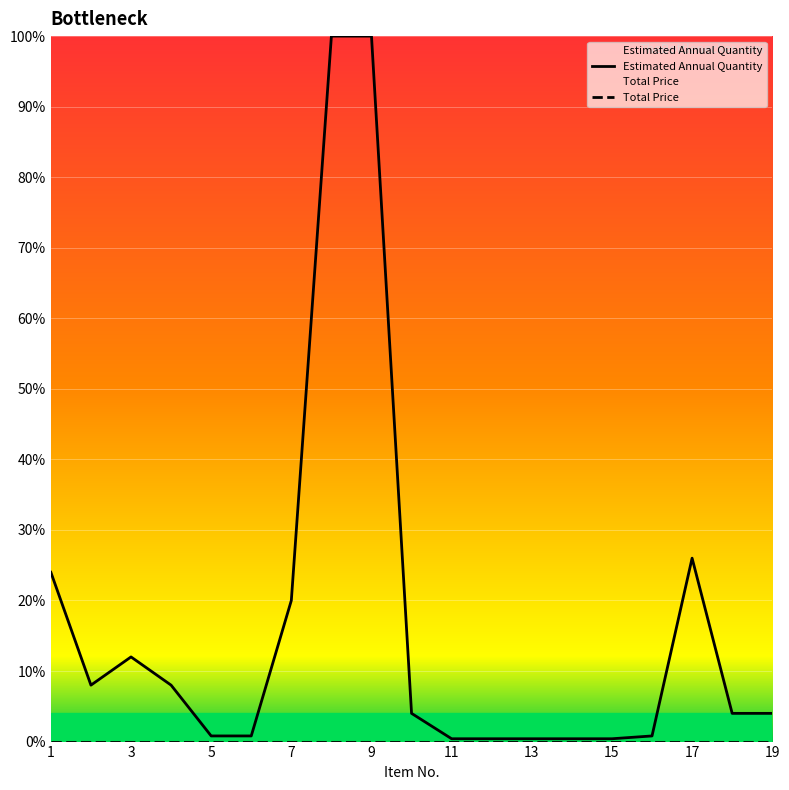

True or false: Estimated Annual Quantity has a value of 0.4 at 15.

True